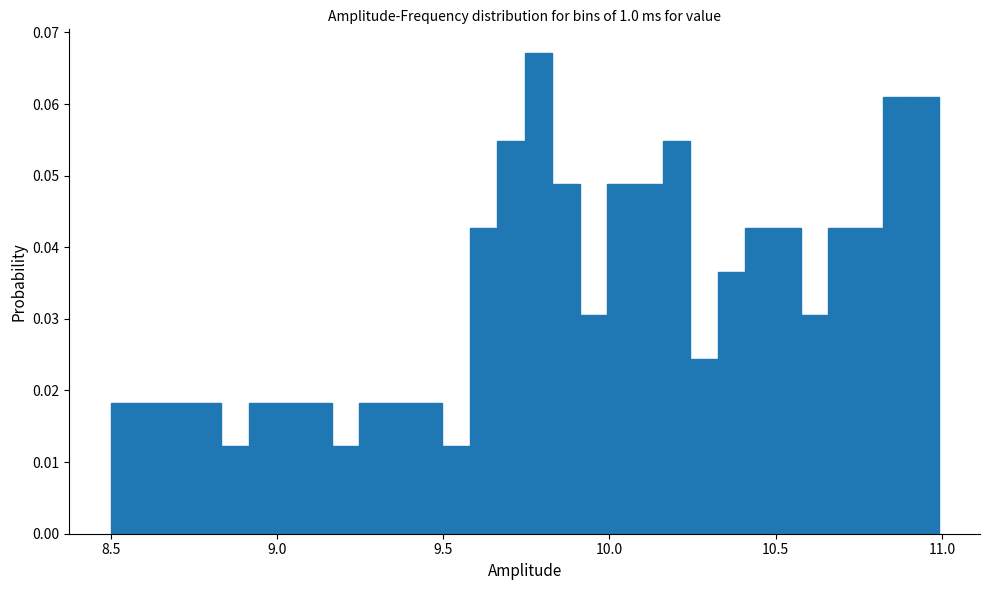

Read against the x-axis, roughly where is the centre of the tallest bar?

9.80